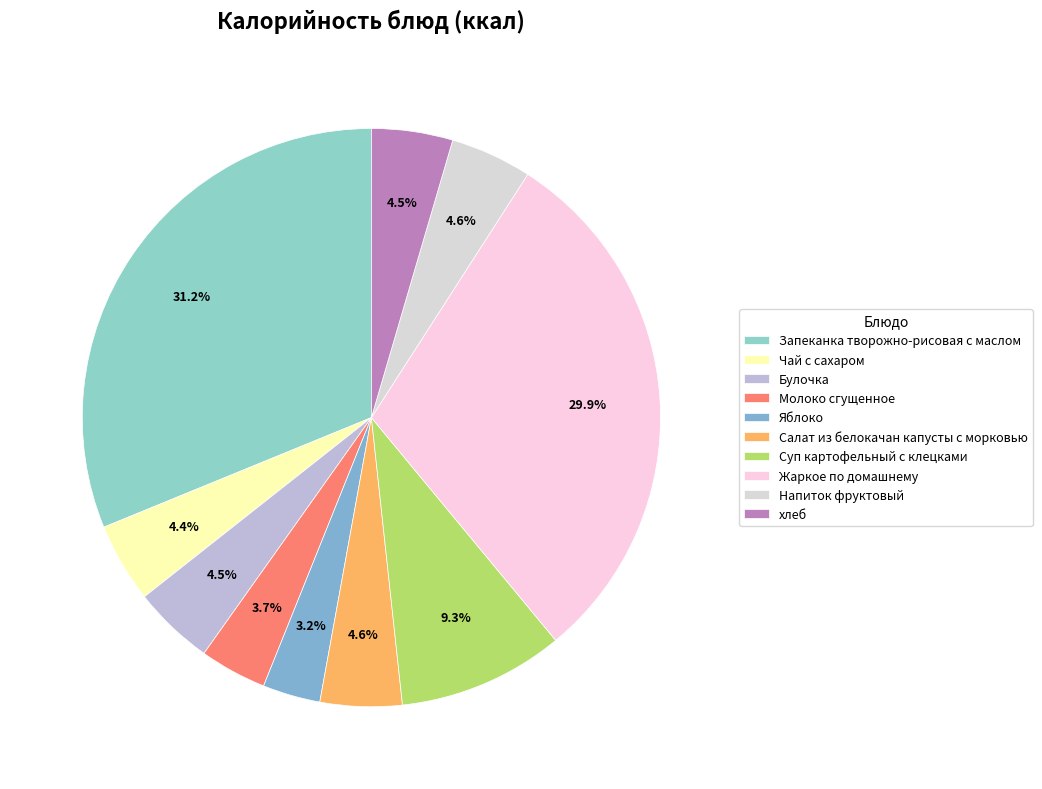

How many segments does this pie chart have?

10